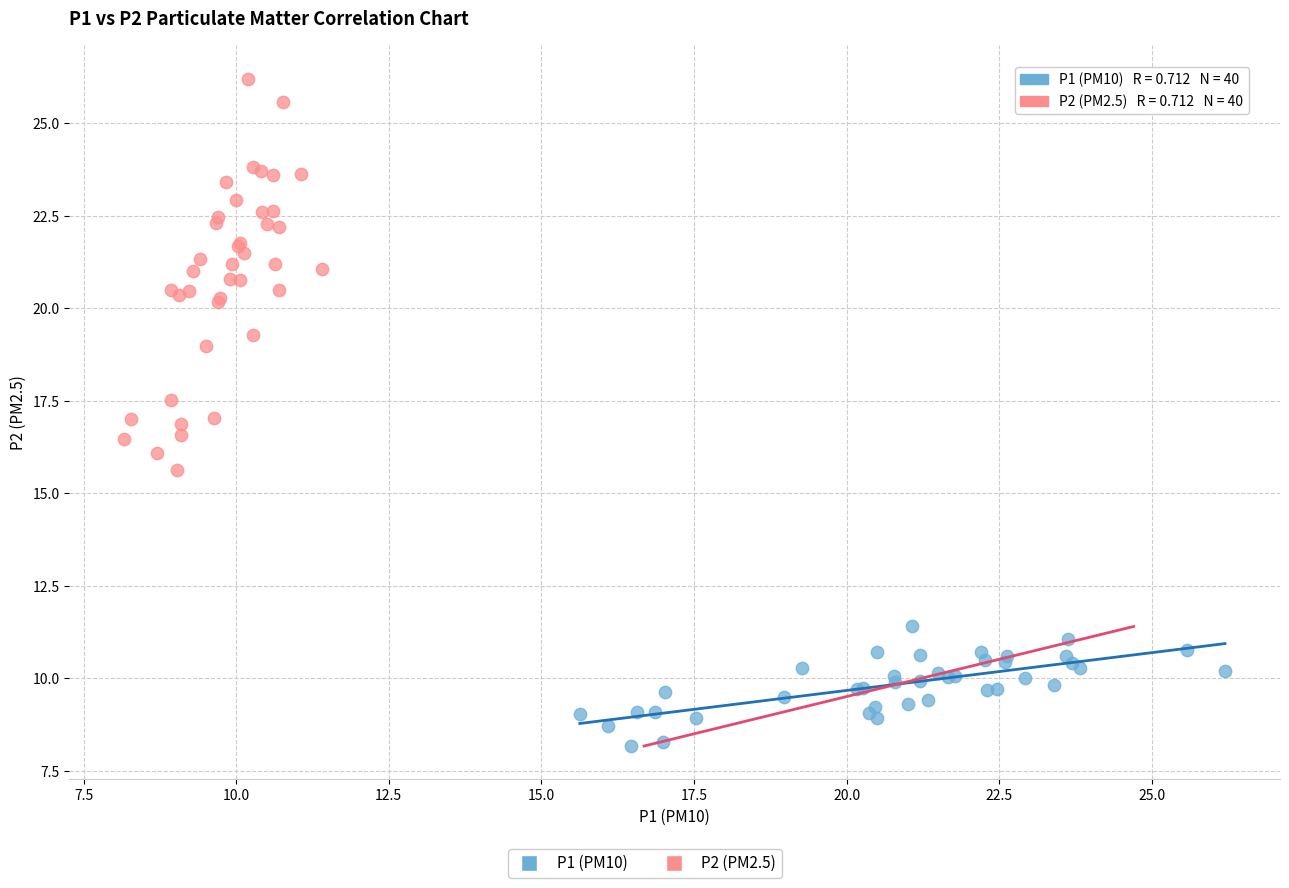

Which series has the largest Y range (max minus min)?

P2 (PM2.5)